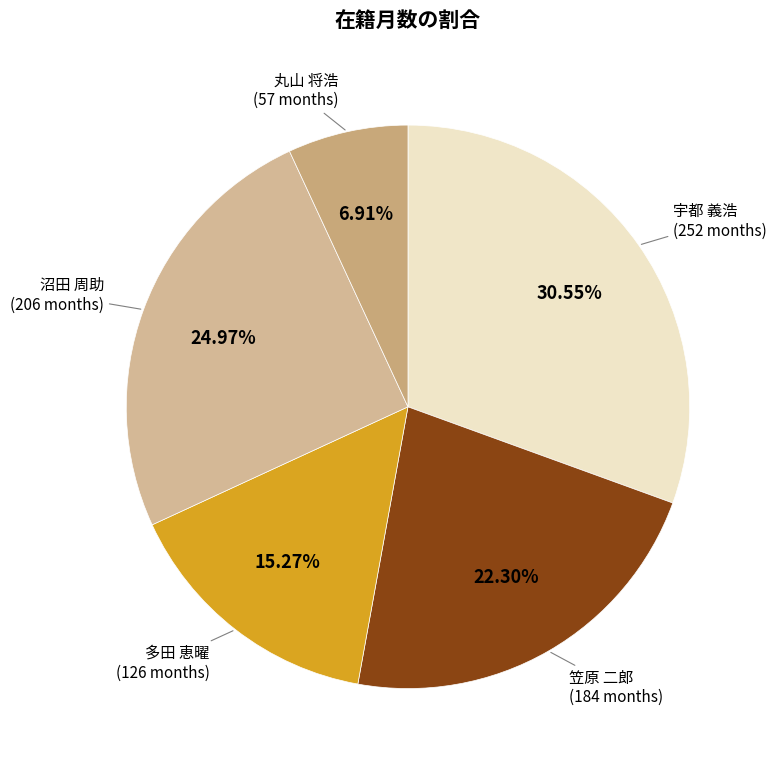

To the nearest percent, what is the average slice percentage?

20%